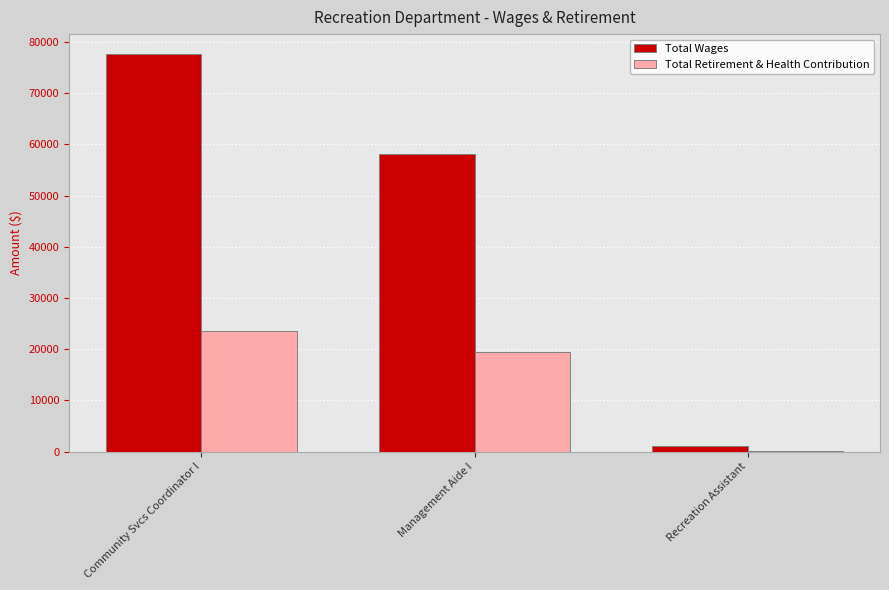

The value of Total Wages at Recreation Assistant is 1000. True or false?

True